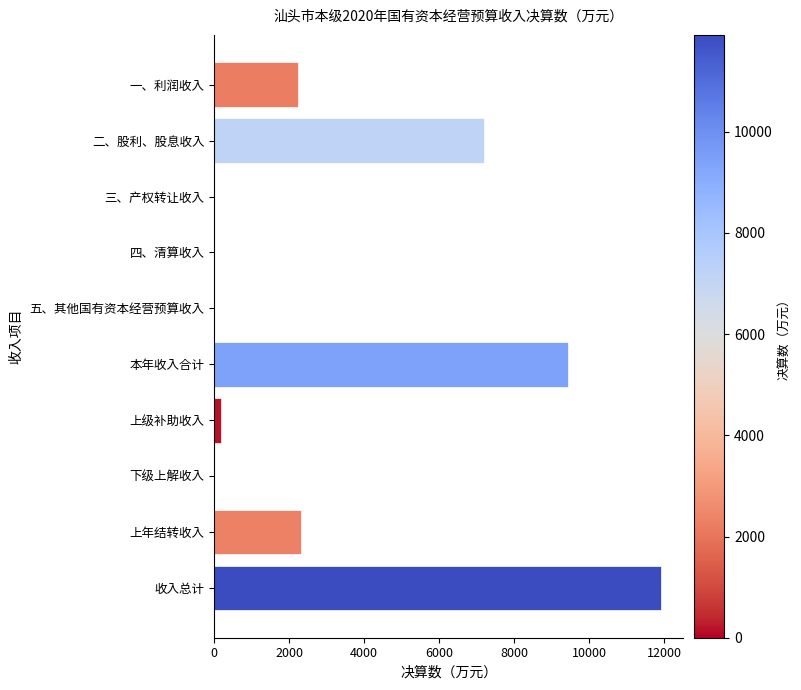

The chart shows a value of 5022 at 五、其他国有资本经营预算收入. True or false?

False